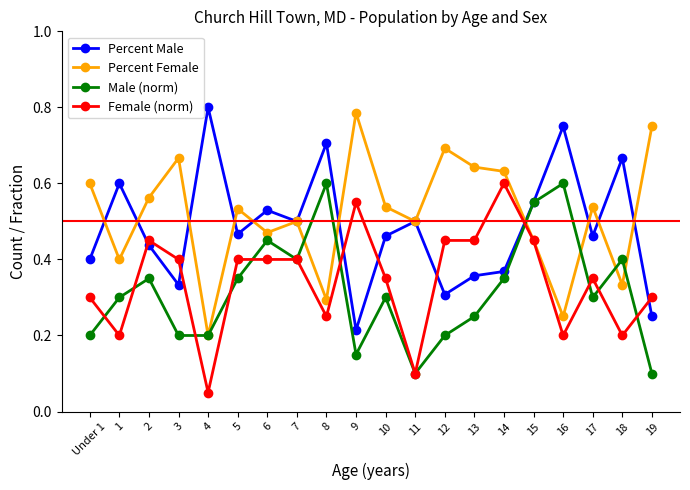

The Female (norm) series shows 0.1 at 1. True or false?

False